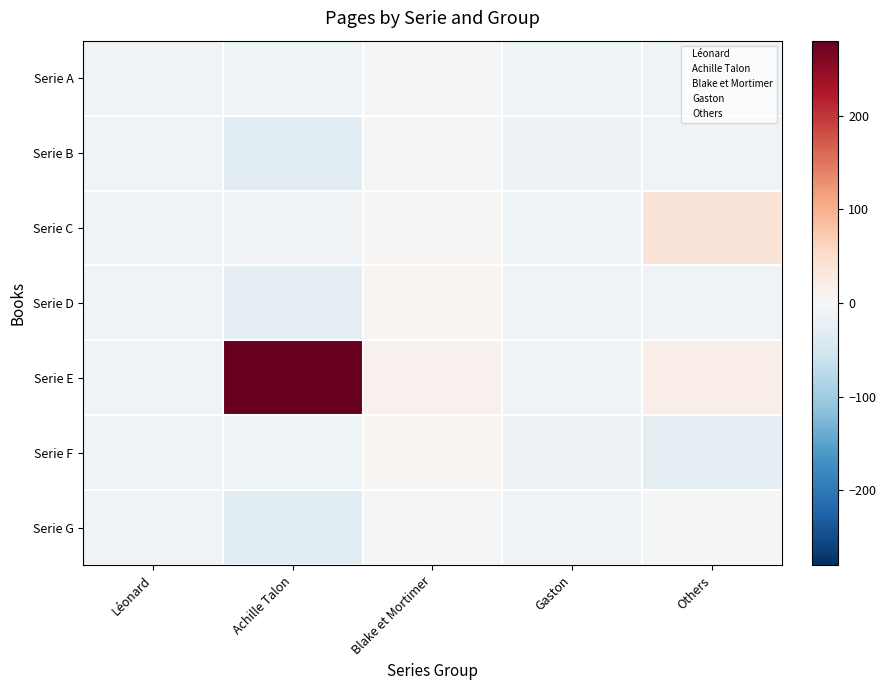

Which series has the largest total across all categories?

Serie E